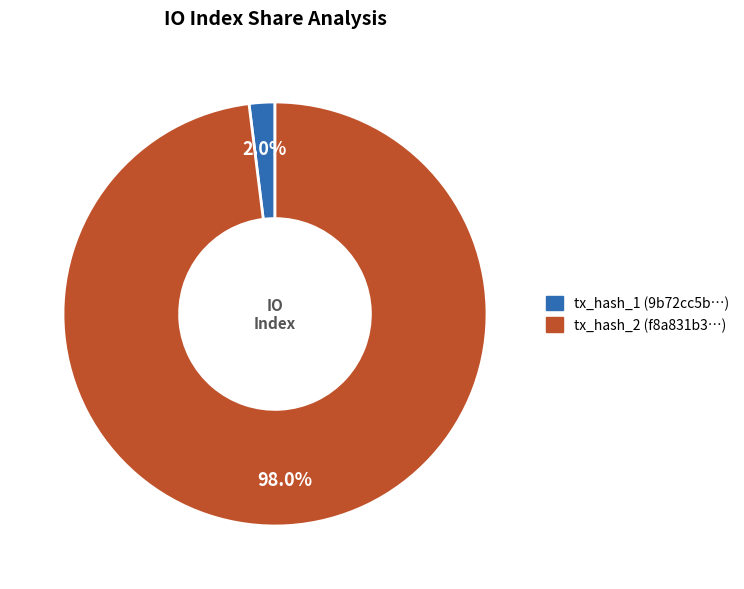

Is there any slice that represents more than half of the pie?

Yes